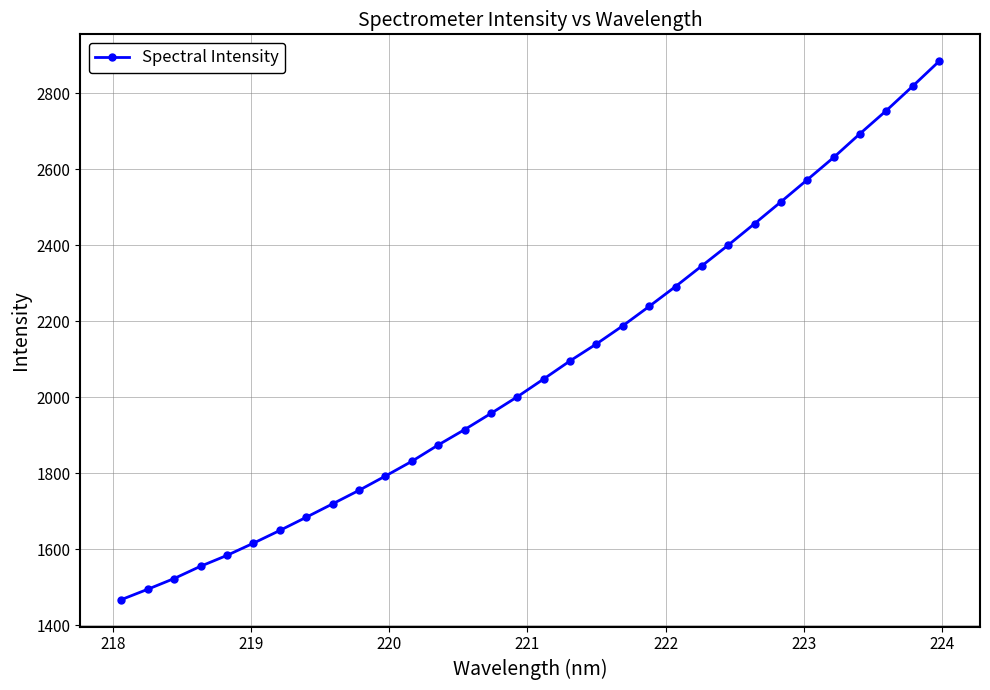

What is the average value?

2078.3